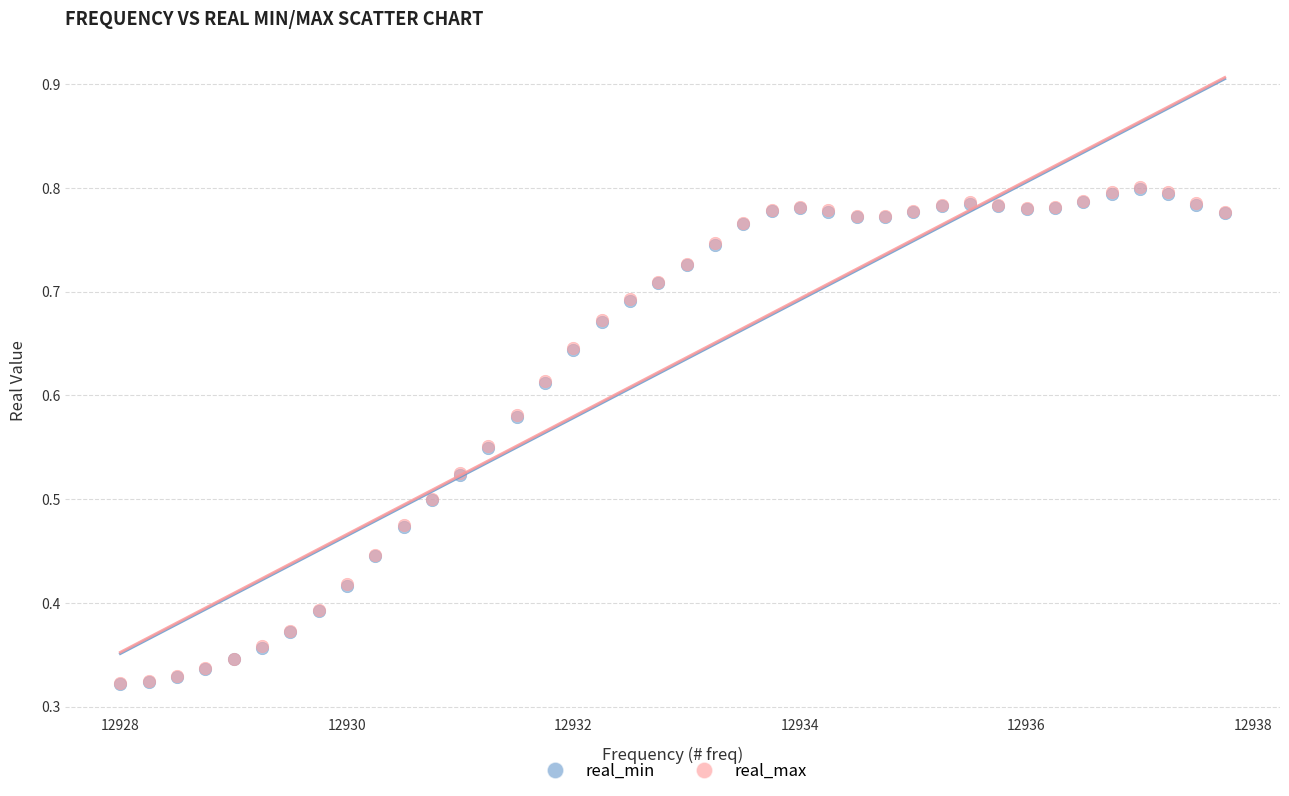

What are all the series names shown in the legend?

real_min, real_max